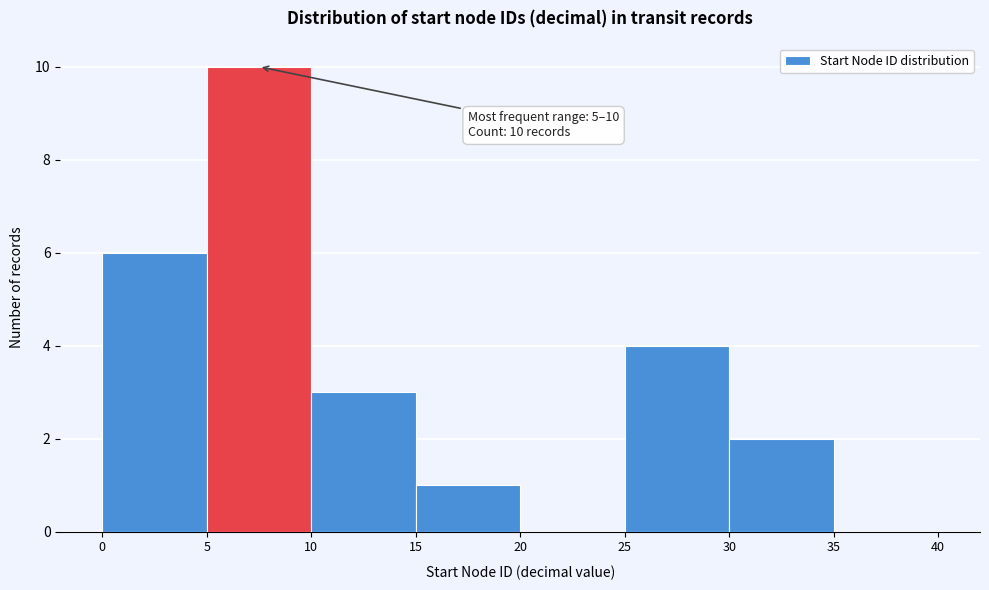

Which range on the x-axis has the tallest bar?

5 to 10